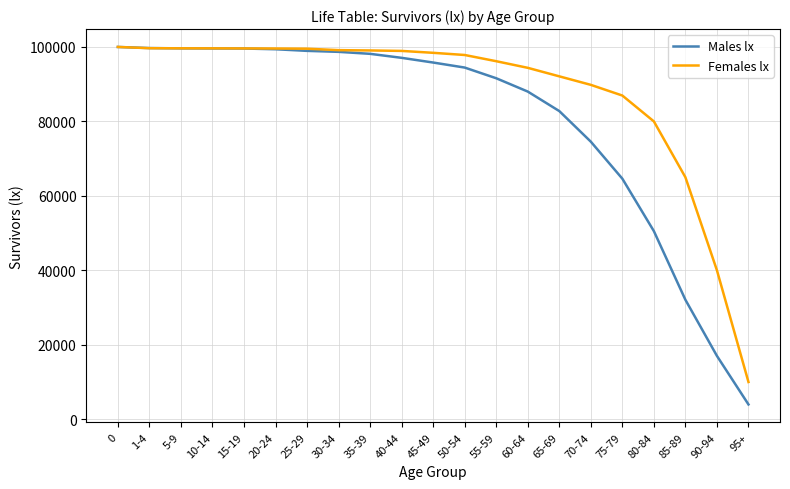

Which category has the lowest value across all series?

95+